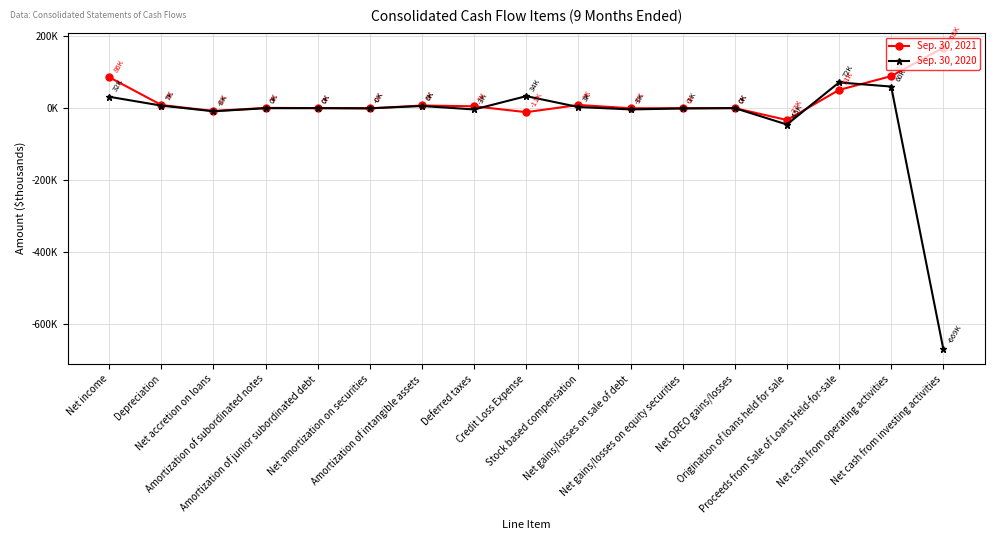

The Sep. 30, 2020 series shows -603 at Net gains/losses on equity securities. True or false?

True